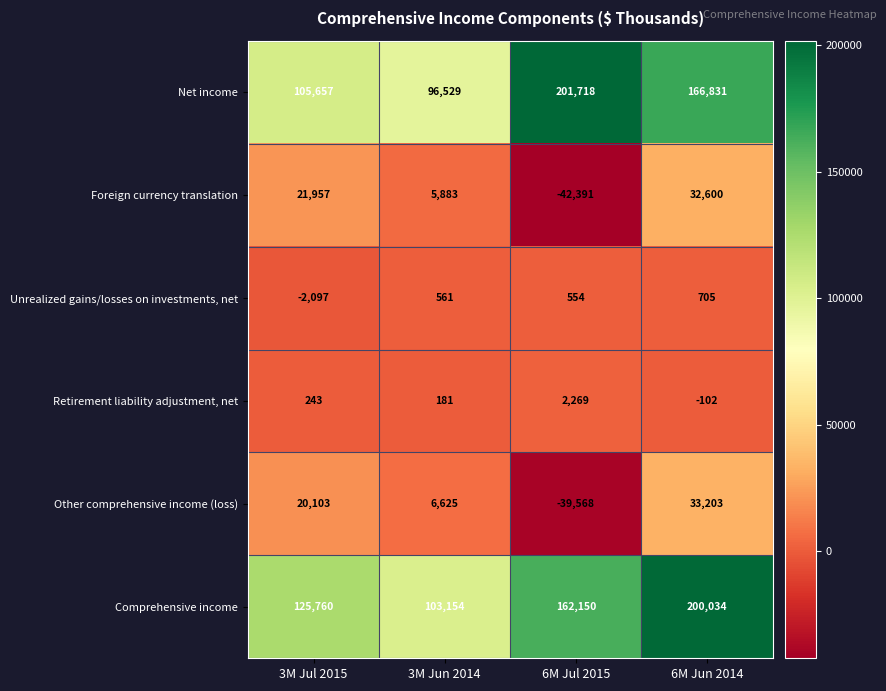

What value does the Net income series have at 3M Jul 2015, to the nearest 10?

105660